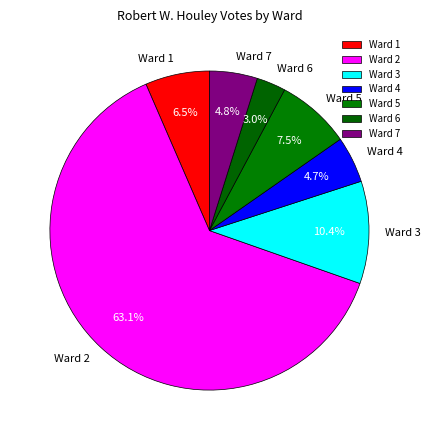

True or false: Ward 1 accounts for 20% of the total.

False